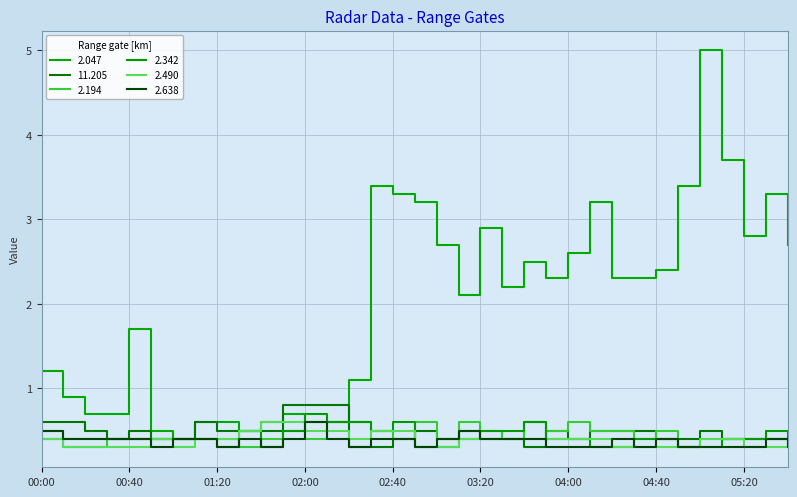

Reading right to left, extract all data points from this chart.

2.047: 05:40=2.7	05:30=3.3	05:20=2.8	05:10=3.7	05:00=5.0	04:50=3.4	04:40=2.4	04:30=2.3	04:20=2.3	04:10=3.2	04:00=2.6	03:50=2.3	03:40=2.5	03:30=2.2	03:20=2.9	03:10=2.1	03:00=2.7	02:50=3.2	02:40=3.3	02:30=3.4	02:20=1.1	02:10=0.6	02:00=0.6	01:50=0.7	01:40=0.6	01:30=0.5	01:20=0.6	01:10=0.6	01:00=0.4	00:50=0.5	00:40=1.7	00:30=0.7	00:20=0.7	00:10=0.9	00:00=1.2
11.205: 05:40=0.4	05:30=0.4	05:20=0.4	05:10=0.4	05:00=0.5	04:50=0.4	04:40=0.4	04:30=0.5	04:20=0.5	04:10=0.5	04:00=0.4	03:50=0.5	03:40=0.3	03:30=0.4	03:20=0.4	03:10=0.5	03:00=0.4	02:50=0.5	02:40=0.4	02:30=0.3	02:20=0.3	02:10=0.8	02:00=0.8	01:50=0.8	01:40=0.5	01:30=0.5	01:20=0.5	01:10=0.6	01:00=0.4	00:50=0.4	00:40=0.5	00:30=0.4	00:20=0.5	00:10=0.6	00:00=0.6
2.194: 05:40=0.4	05:30=0.4	05:20=0.4	05:10=0.4	05:00=0.4	04:50=0.3	04:40=0.5	04:30=0.4	04:20=0.5	04:10=0.5	04:00=0.6	03:50=0.5	03:40=0.6	03:30=0.4	03:20=0.5	03:10=0.6	03:00=0.4	02:50=0.6	02:40=0.4	02:30=0.5	02:20=0.6	02:10=0.6	02:00=0.4	01:50=0.5	01:40=0.4	01:30=0.3	01:20=0.4	01:10=0.4	01:00=0.4	00:50=0.4	00:40=0.4	00:30=0.4	00:20=0.3	00:10=0.3	00:00=0.5
2.342: 05:40=0.3	05:30=0.5	05:20=0.4	05:10=0.4	05:00=0.3	04:50=0.3	04:40=0.4	04:30=0.4	04:20=0.3	04:10=0.3	04:00=0.4	03:50=0.4	03:40=0.6	03:30=0.5	03:20=0.5	03:10=0.4	03:00=0.3	02:50=0.3	02:40=0.6	02:30=0.5	02:20=0.6	02:10=0.6	02:00=0.7	01:50=0.5	01:40=0.3	01:30=0.5	01:20=0.3	01:10=0.4	01:00=0.4	00:50=0.4	00:40=0.4	00:30=0.4	00:20=0.4	00:10=0.4	00:00=0.4
2.490: 05:40=0.4	05:30=0.3	05:20=0.3	05:10=0.4	05:00=0.4	04:50=0.3	04:40=0.3	04:30=0.3	04:20=0.3	04:10=0.4	04:00=0.4	03:50=0.4	03:40=0.4	03:30=0.4	03:20=0.4	03:10=0.4	03:00=0.3	02:50=0.3	02:40=0.5	02:30=0.5	02:20=0.4	02:10=0.5	02:00=0.5	01:50=0.6	01:40=0.6	01:30=0.5	01:20=0.4	01:10=0.4	01:00=0.3	00:50=0.4	00:40=0.3	00:30=0.3	00:20=0.3	00:10=0.3	00:00=0.4
2.638: 05:40=0.3	05:30=0.4	05:20=0.3	05:10=0.3	05:00=0.3	04:50=0.3	04:40=0.4	04:30=0.3	04:20=0.4	04:10=0.3	04:00=0.3	03:50=0.3	03:40=0.4	03:30=0.4	03:20=0.4	03:10=0.5	03:00=0.4	02:50=0.3	02:40=0.4	02:30=0.4	02:20=0.3	02:10=0.4	02:00=0.6	01:50=0.4	01:40=0.3	01:30=0.4	01:20=0.3	01:10=0.4	01:00=0.4	00:50=0.3	00:40=0.4	00:30=0.4	00:20=0.4	00:10=0.4	00:00=0.5